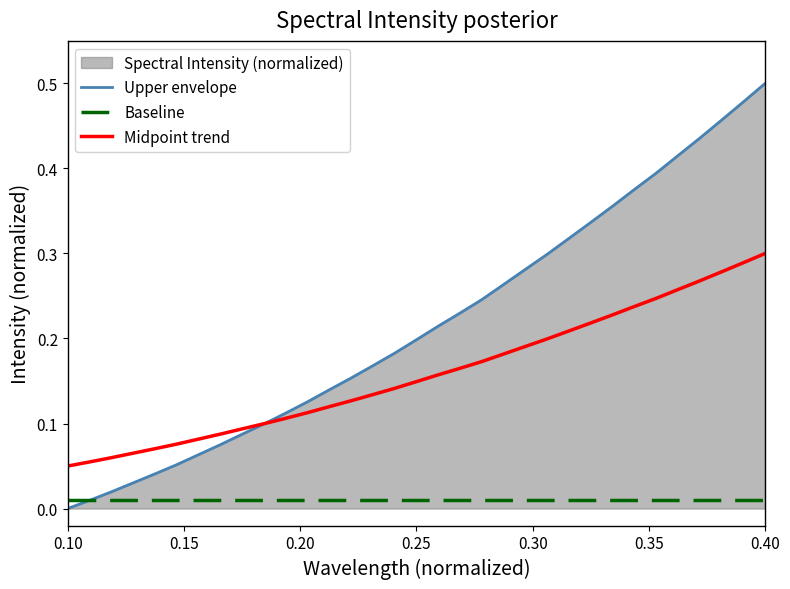

List the series in order of their peak value, lowest first.

Baseline, Midpoint trend, Upper envelope